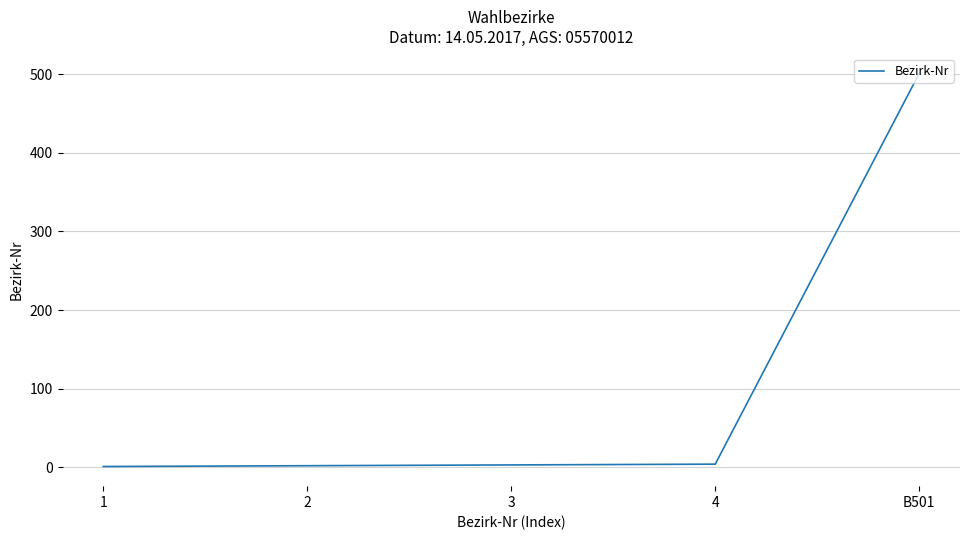

Is this an area chart (filled region under the line)?

No